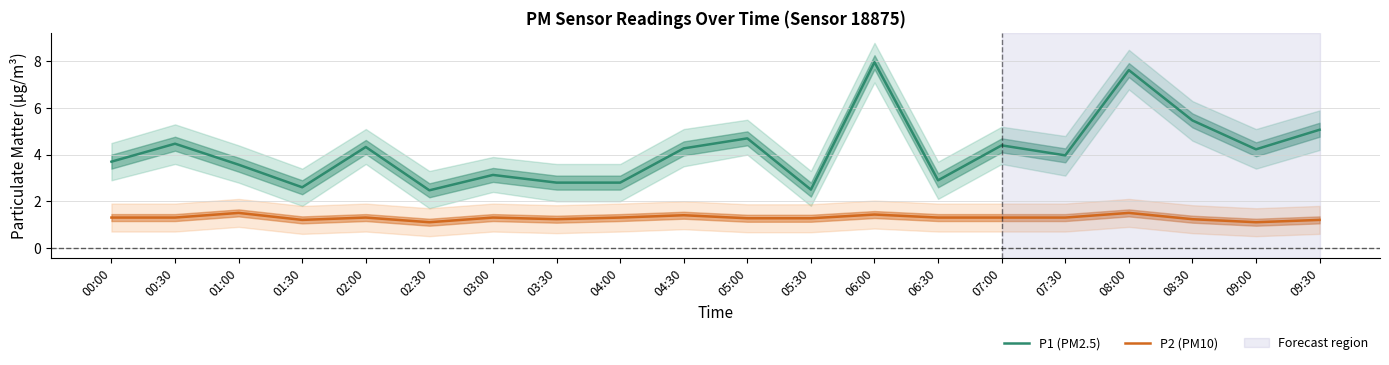

Where is the first local minimum for P2 (PM10)?

01:30